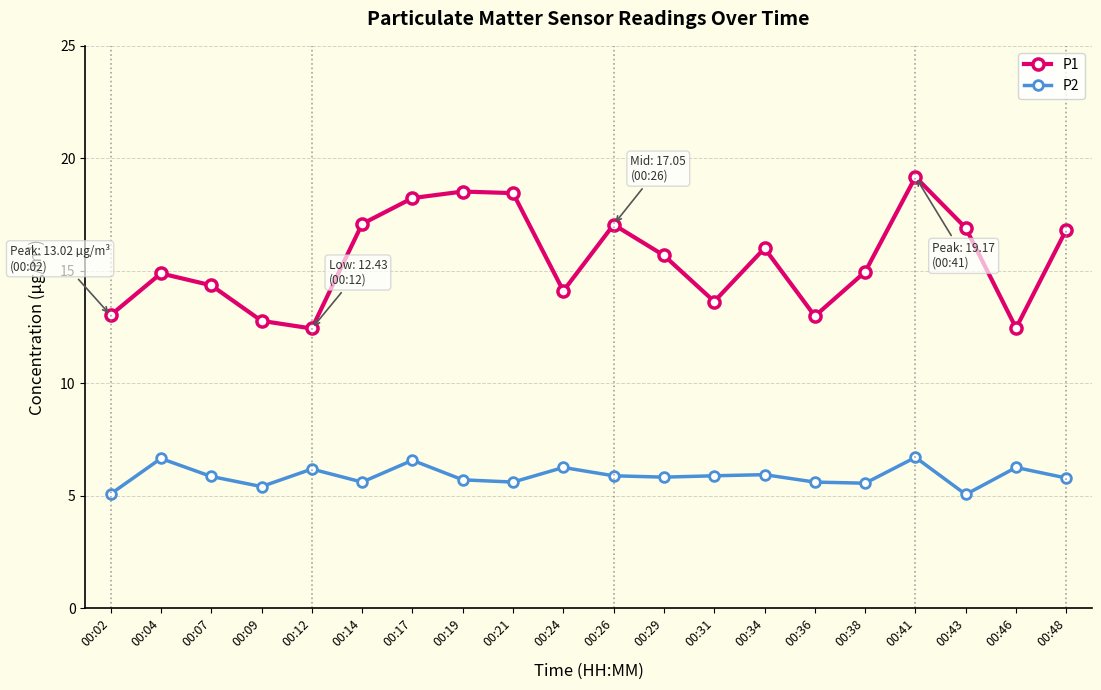

What is the greatest value displayed?

19.2